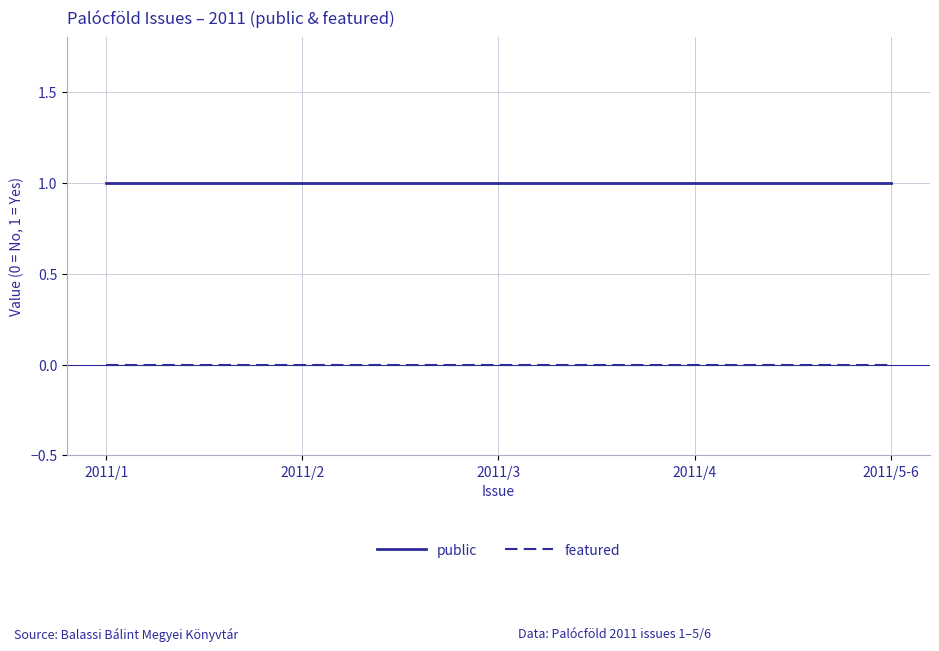

What position from the right is 2011/3?

3